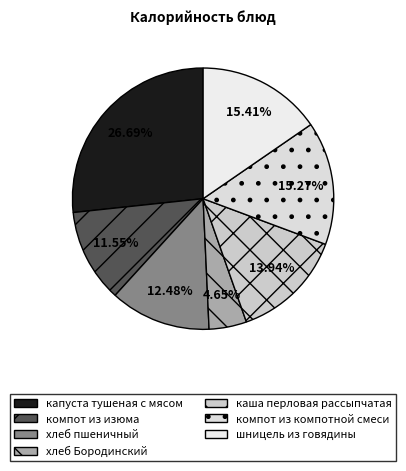

What is the smallest slice in the pie chart?

хлеб Бородинский